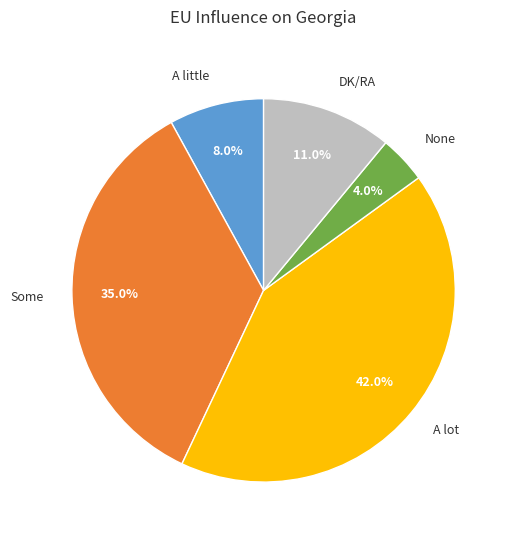

Is there any slice that represents more than half of the pie?

No